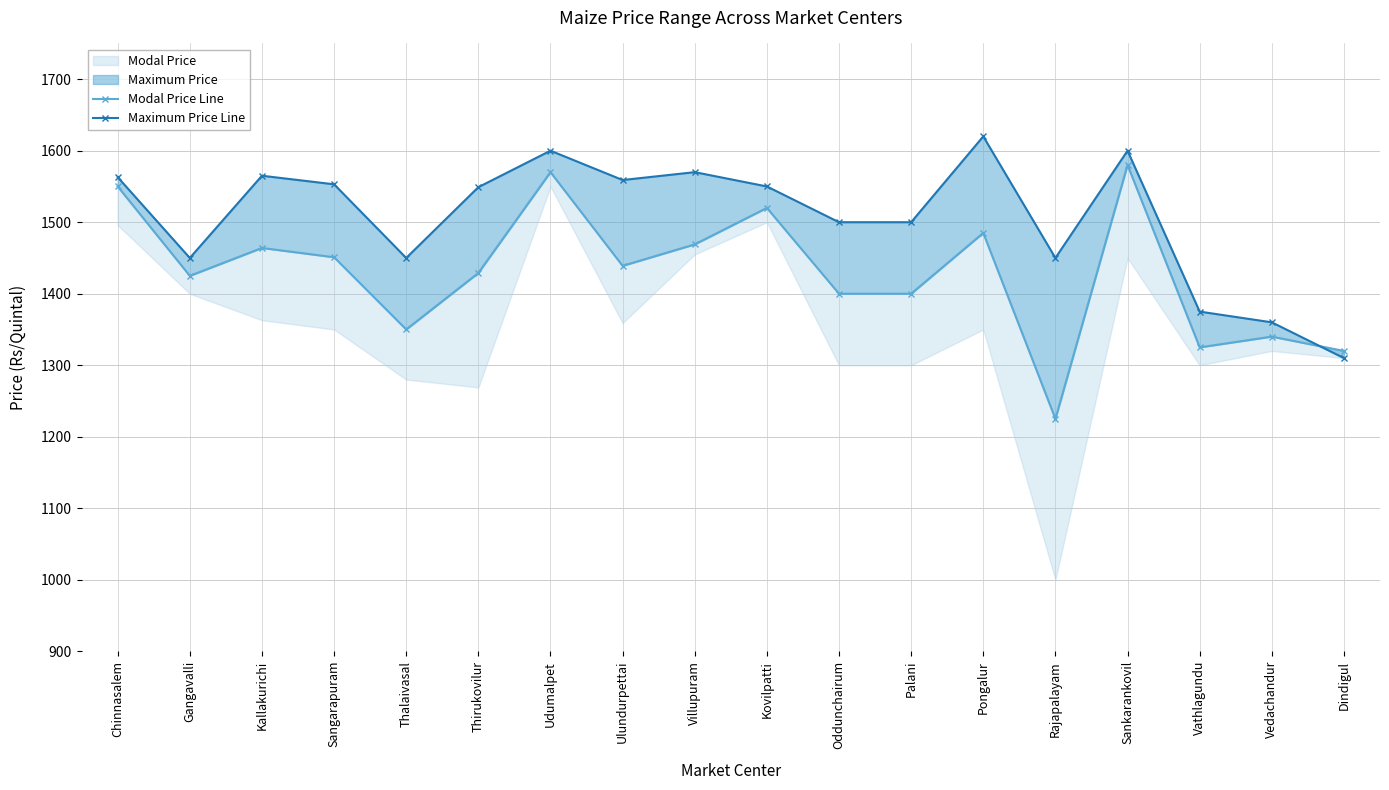

What is the difference between the second highest and minimum values in the Maximum Price Line series?

290